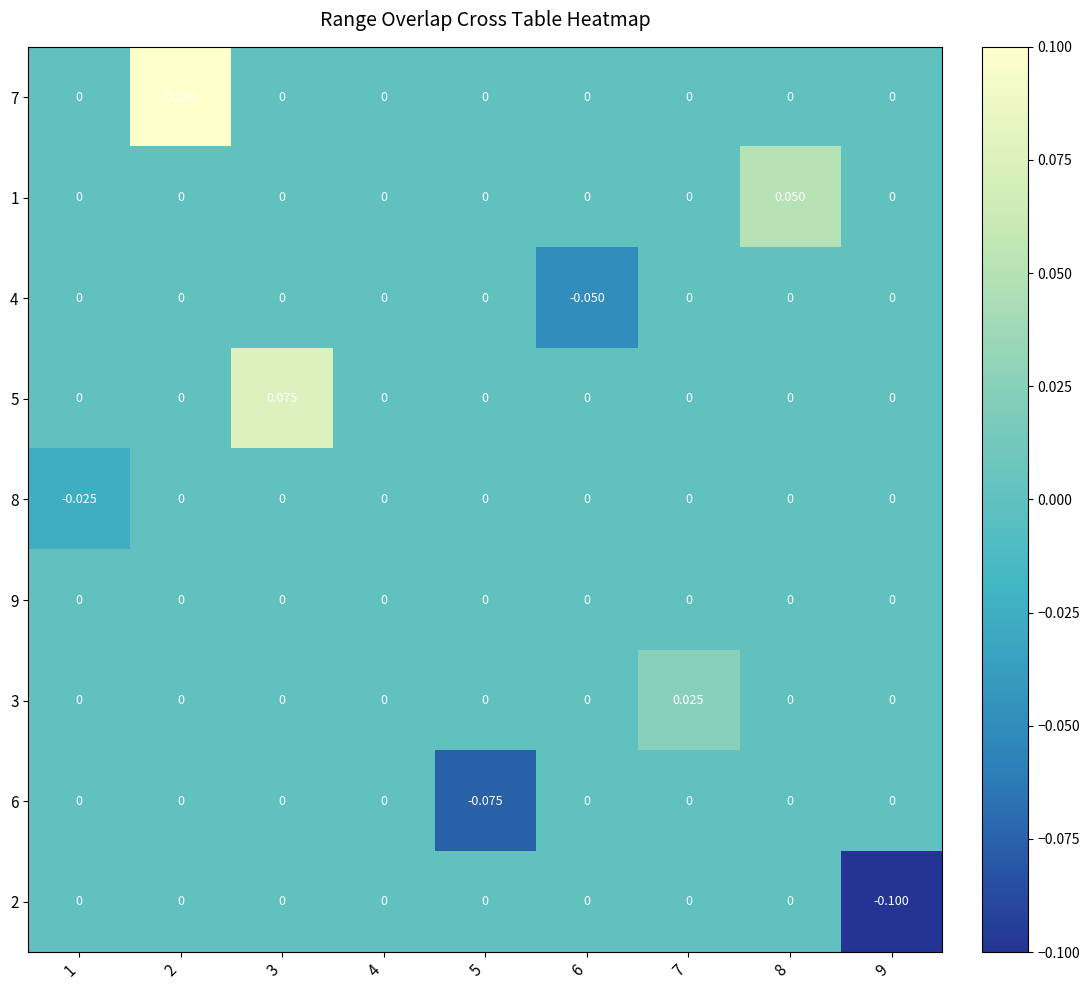

Is the value of 8 at 1 greater than the value of 3 at 1?

No